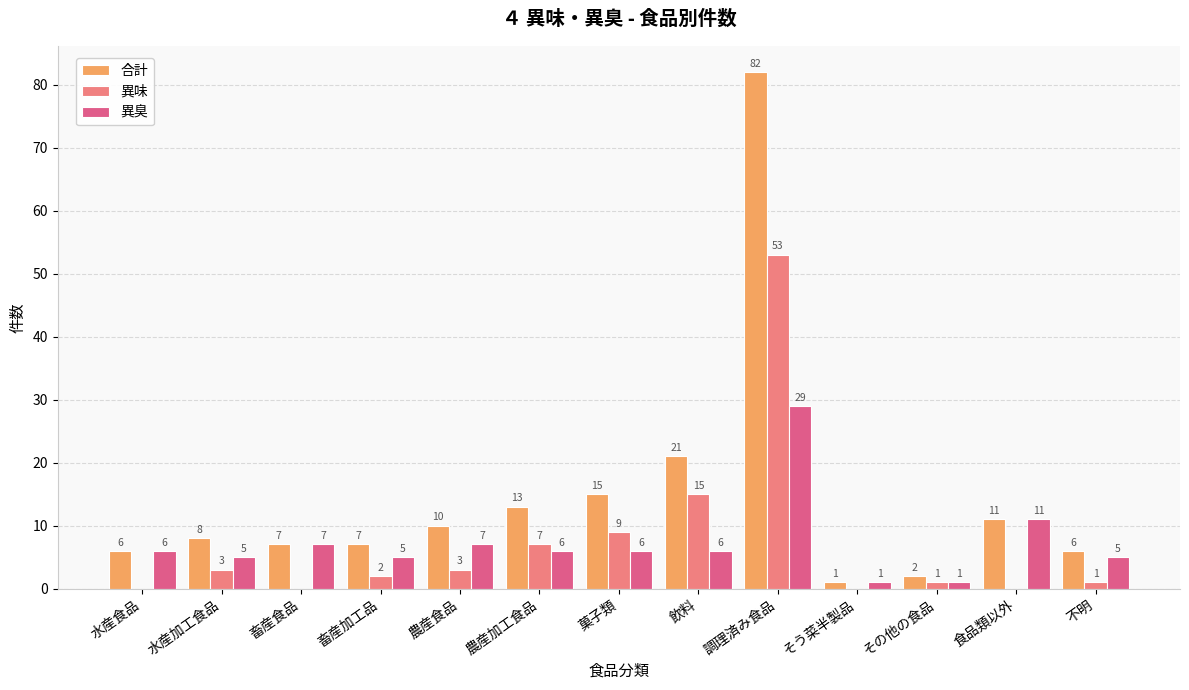

Which series has the largest range (max minus min)?

合計